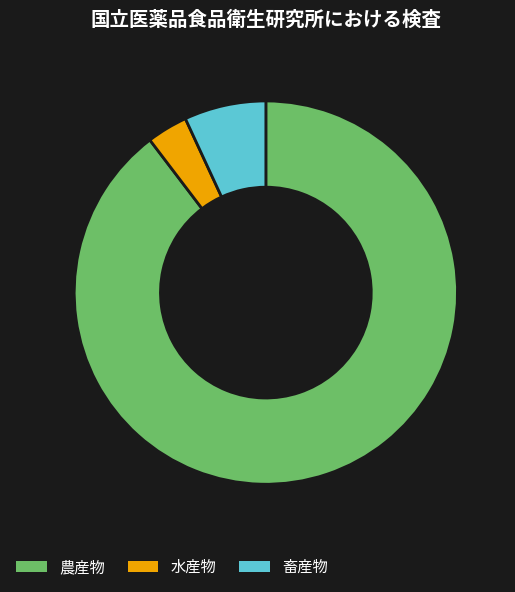

How many slices are in this pie chart?

3